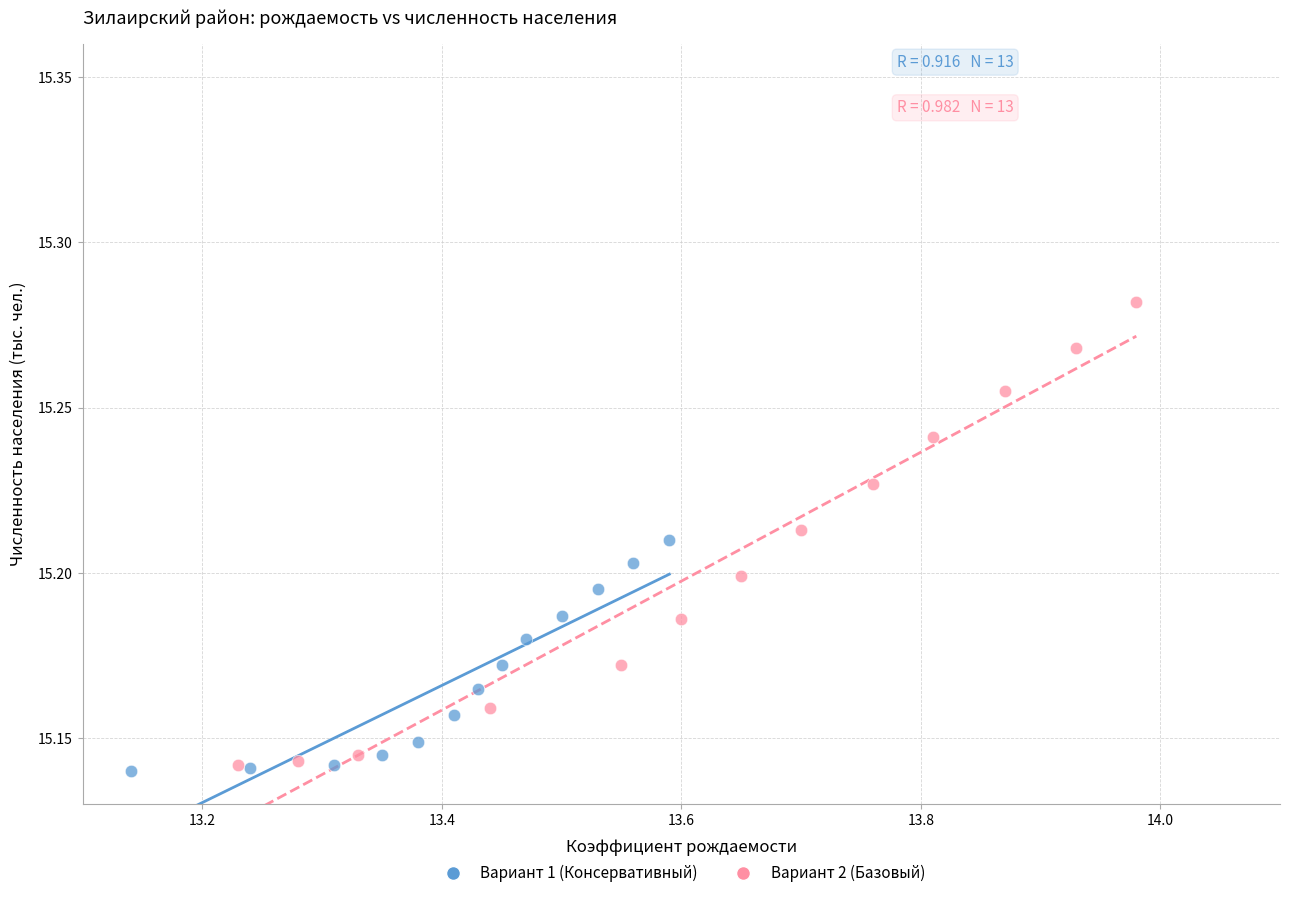

Which series reaches the maximum Y coordinate?

Вариант 2 (Базовый)